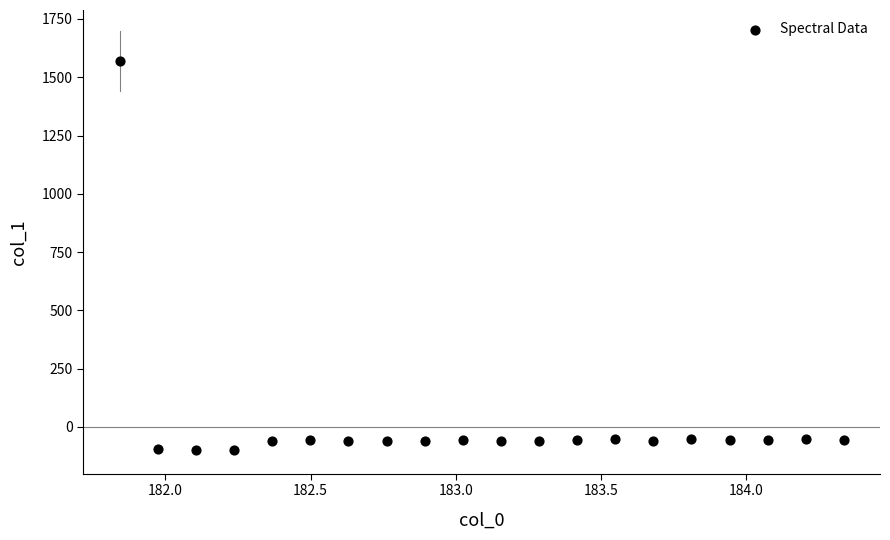

What is the range of X values (max minus min)?

2.5